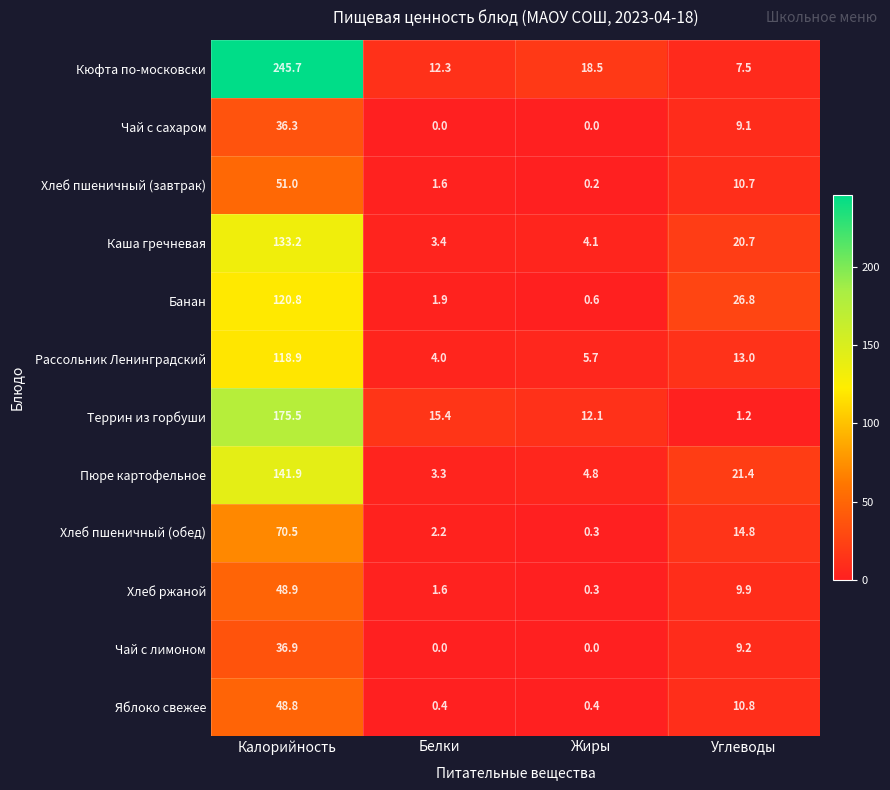

What is the spread (max minus min) of values at Жиры?

18.5